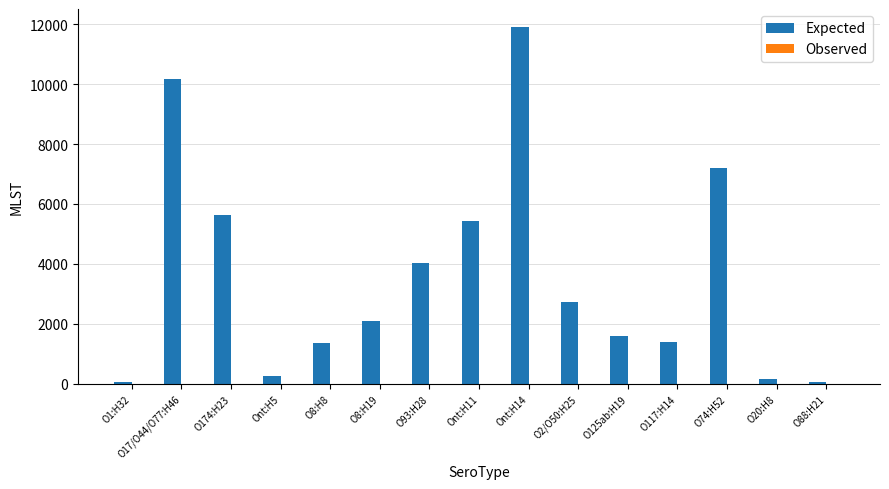

Which series has the largest total across all categories?

Expected